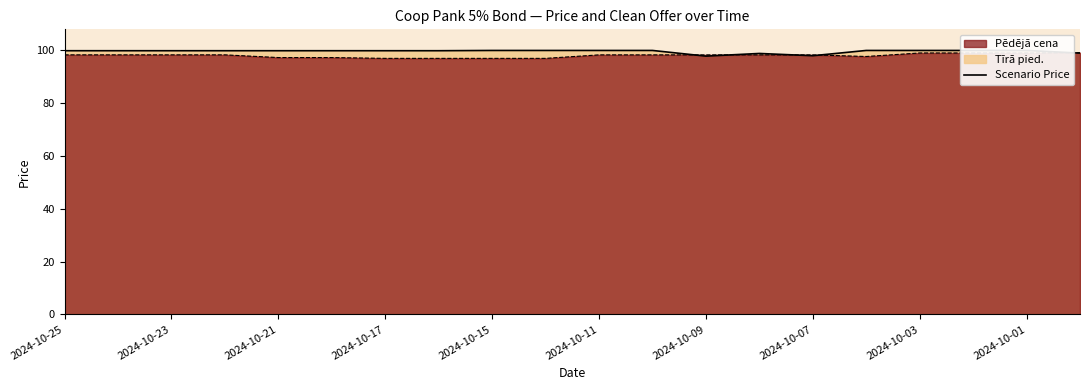

What is the value of the 20th point from the left?

99.0